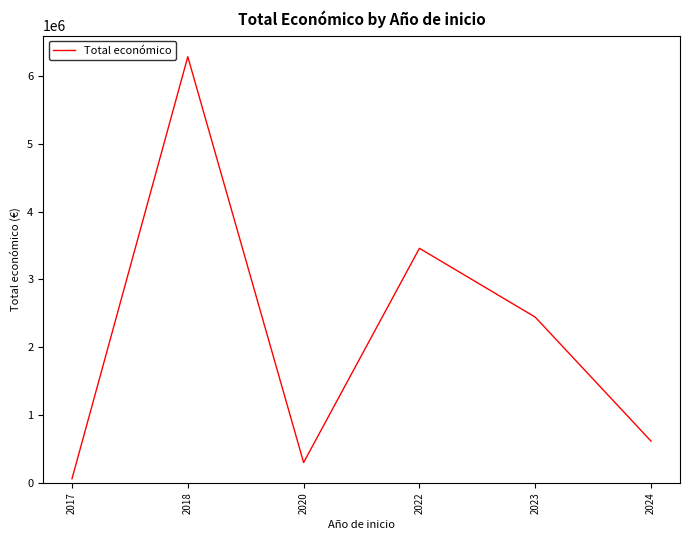

Does the chart display data point markers on the line(s)?

No